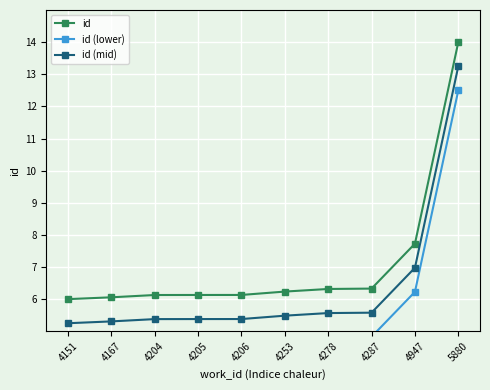

Which category has the lowest value in the id series?

4151